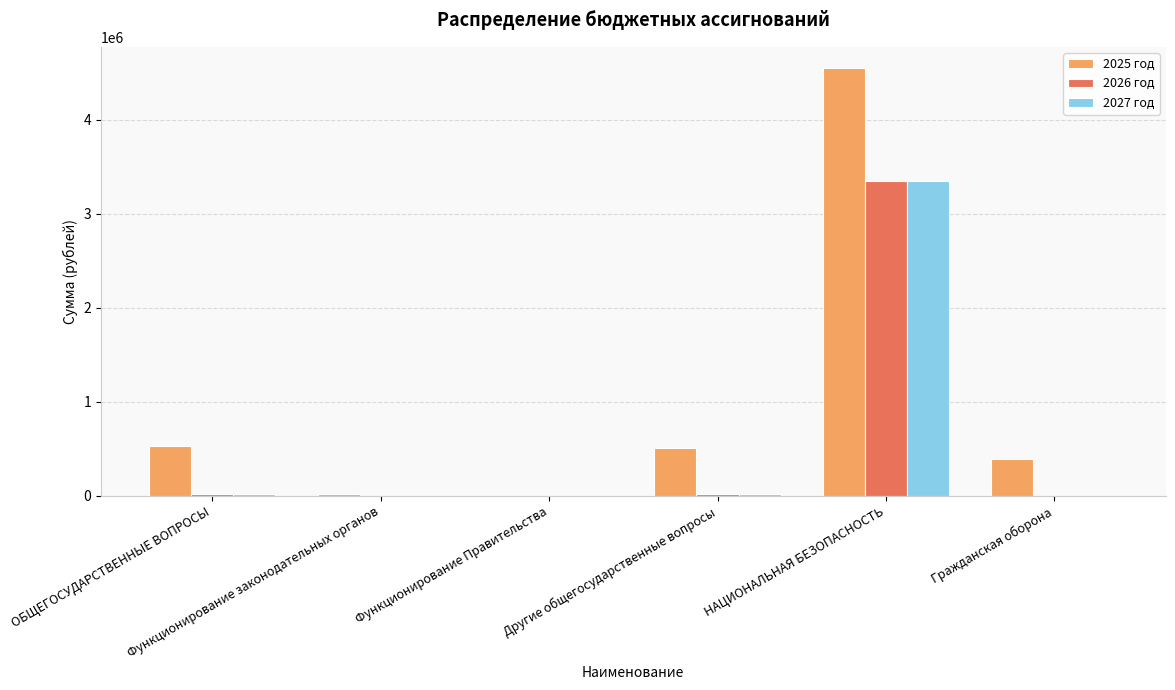

How many categories are shown in the chart?

6